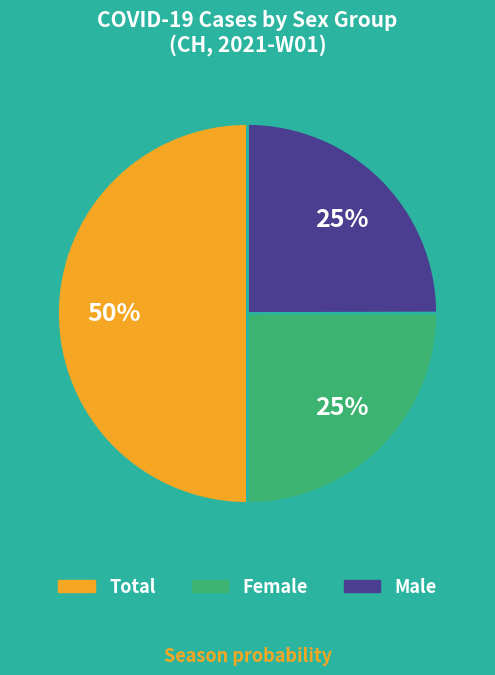

To the nearest percent, what is the difference between the largest and smallest slice percentages?

25%